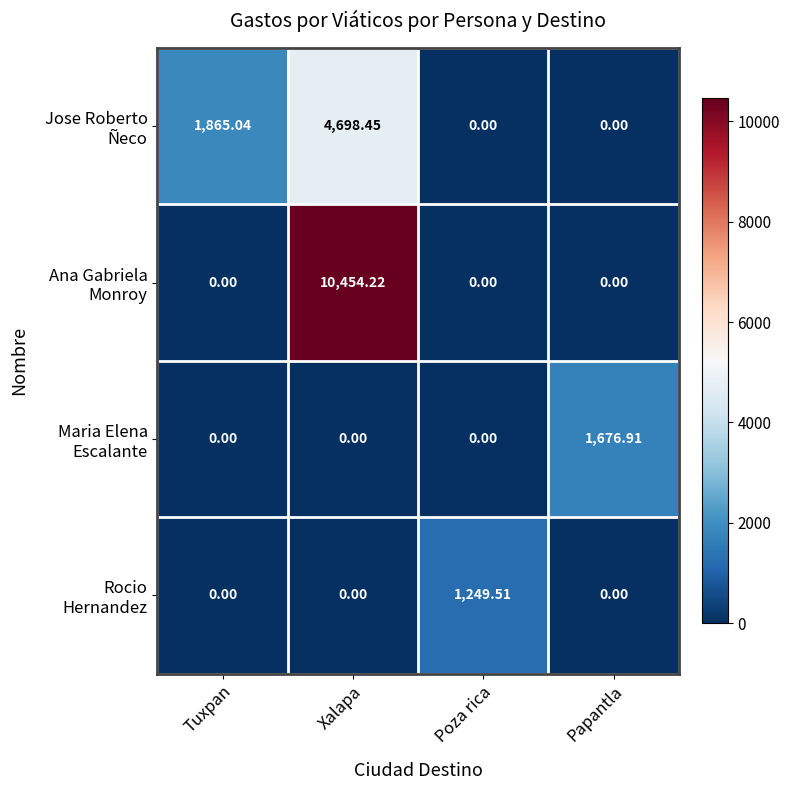

At which category is the sum across all series the highest?

Xalapa